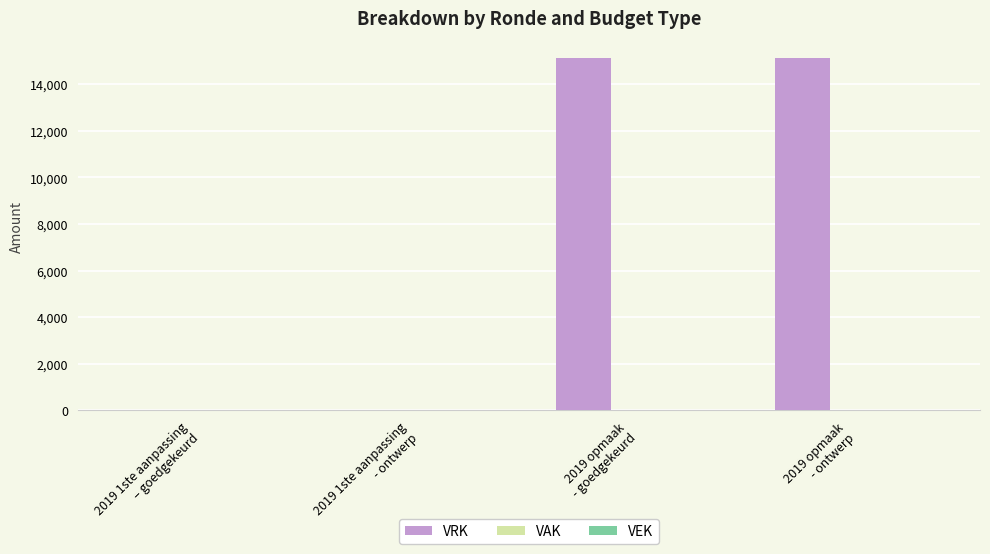

What is the maximum value shown in the chart?

15100